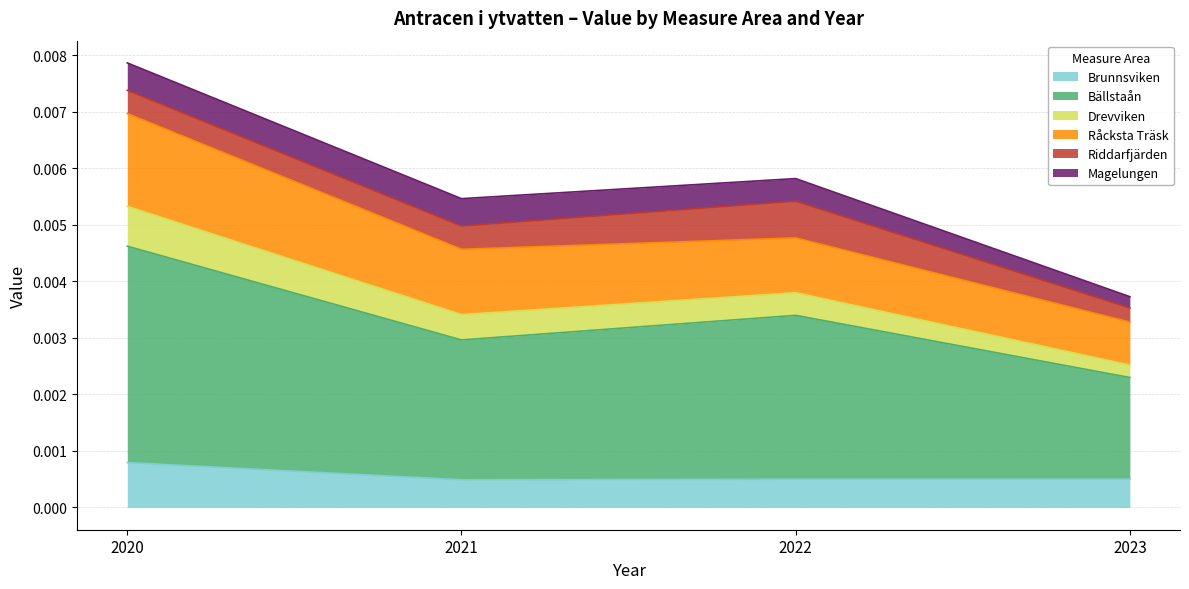

Which category has the highest value in the Brunnsviken series?

2020